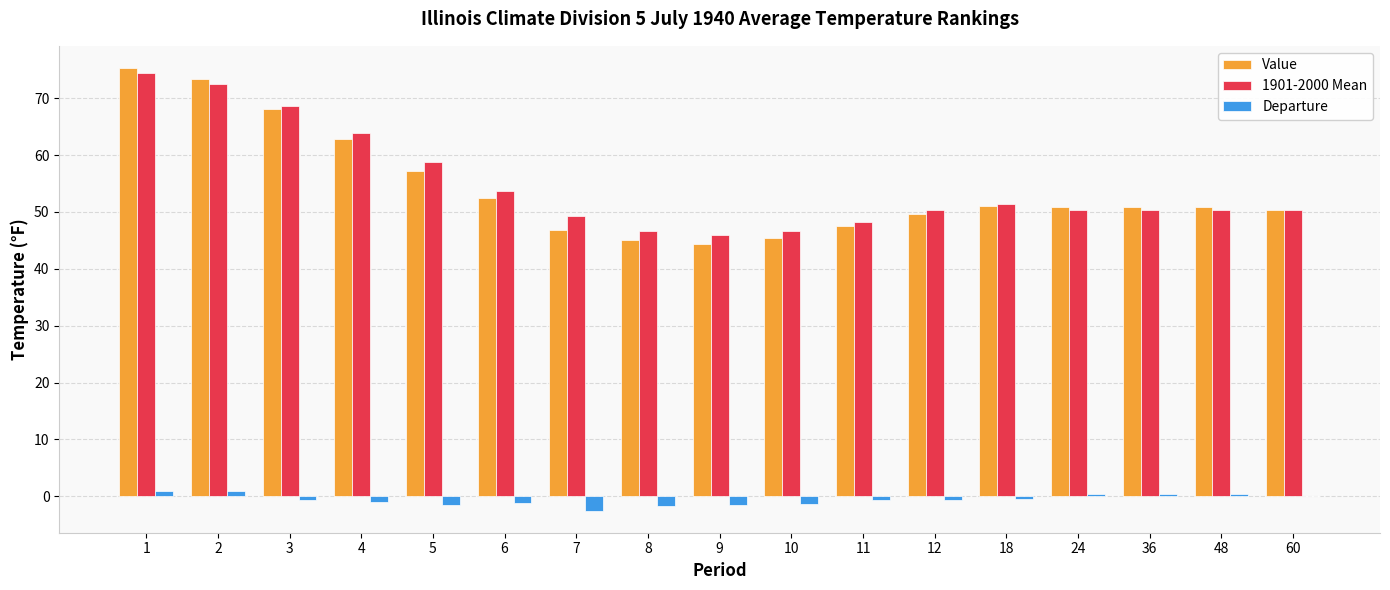

At which category is the sum across all series the highest?

1